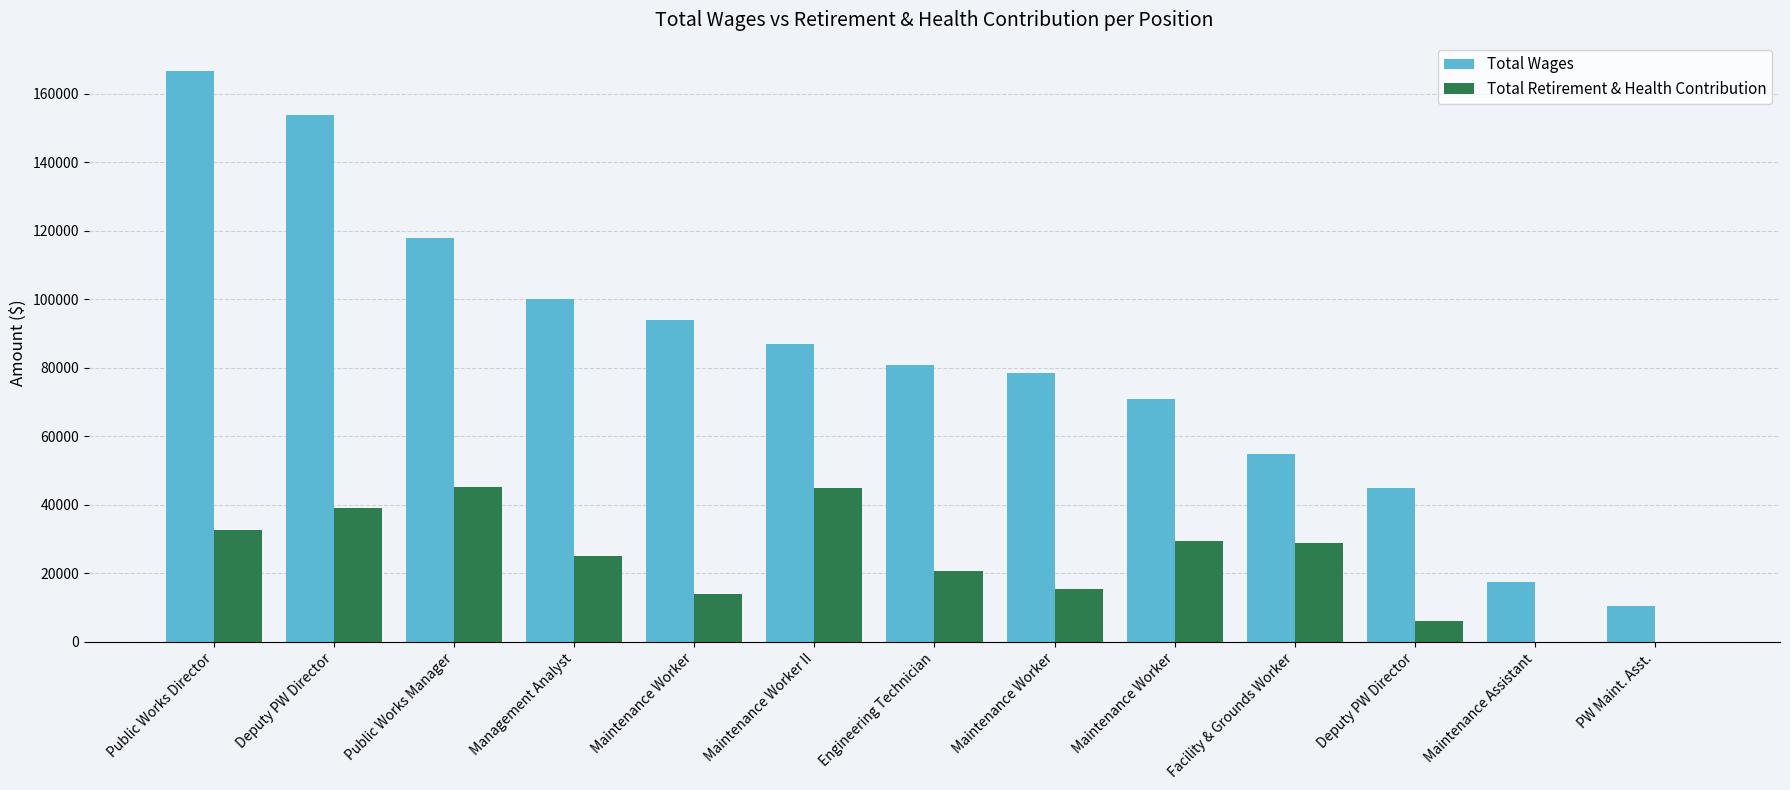

Are the bars grouped side by side (vs. stacked)?

Yes